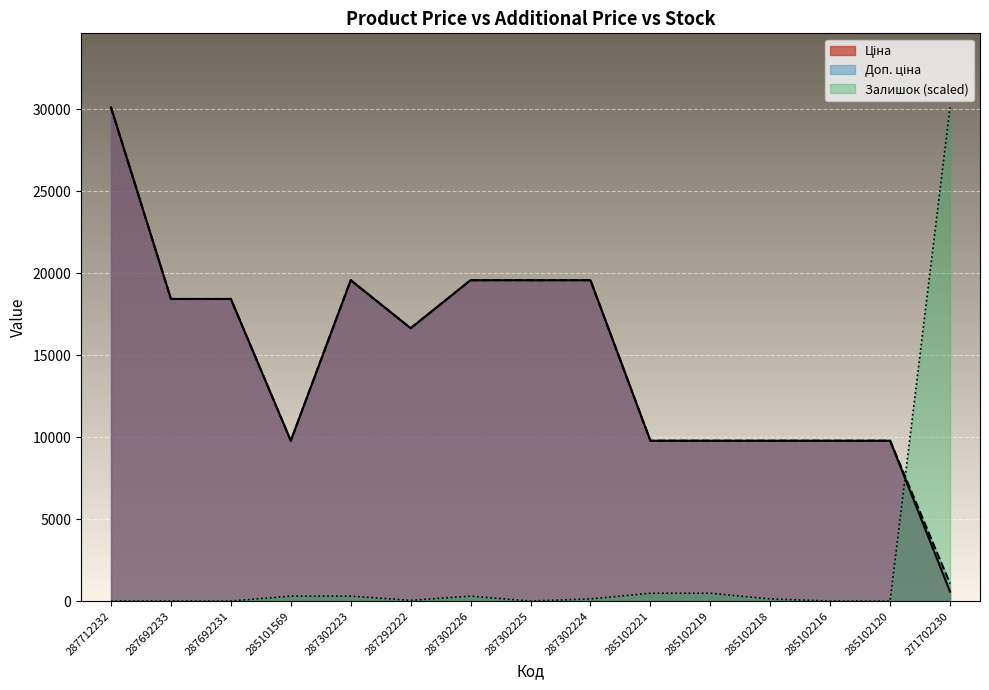

Reading left to right, what are all the values shown in this chart?

Ціна: 30102.8	18420.9	18420.9	9775.5	19564.9	16636.8	19564.9	19564.9	19564.9	9775.5	9775.5	9775.5	9775.5	9775.5	578.1
Доп. ціна: 30102.8	18420.9	18420.9	9775.5	19564.9	16636.8	19564.9	19564.9	19564.9	9775.5	9775.5	9775.5	9775.5	9775.5	1060.0
Залишок: 0.0	0.0	0.0	303.6	303.6	43.4	303.6	0.0	130.1	477.1	477.1	130.1	0.0	0.0	30102.8